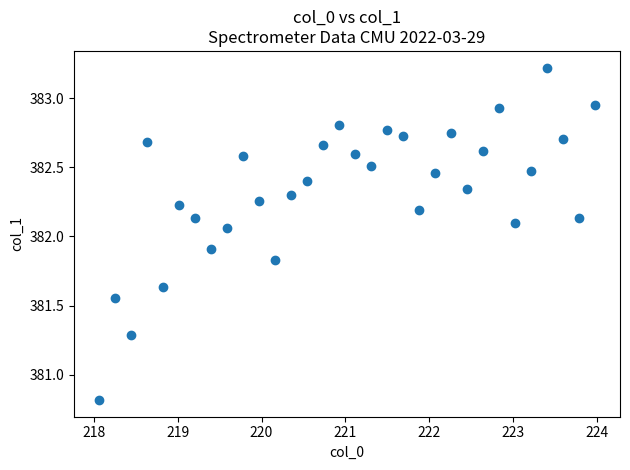

What is the range of Y values (max minus min)?

2.4